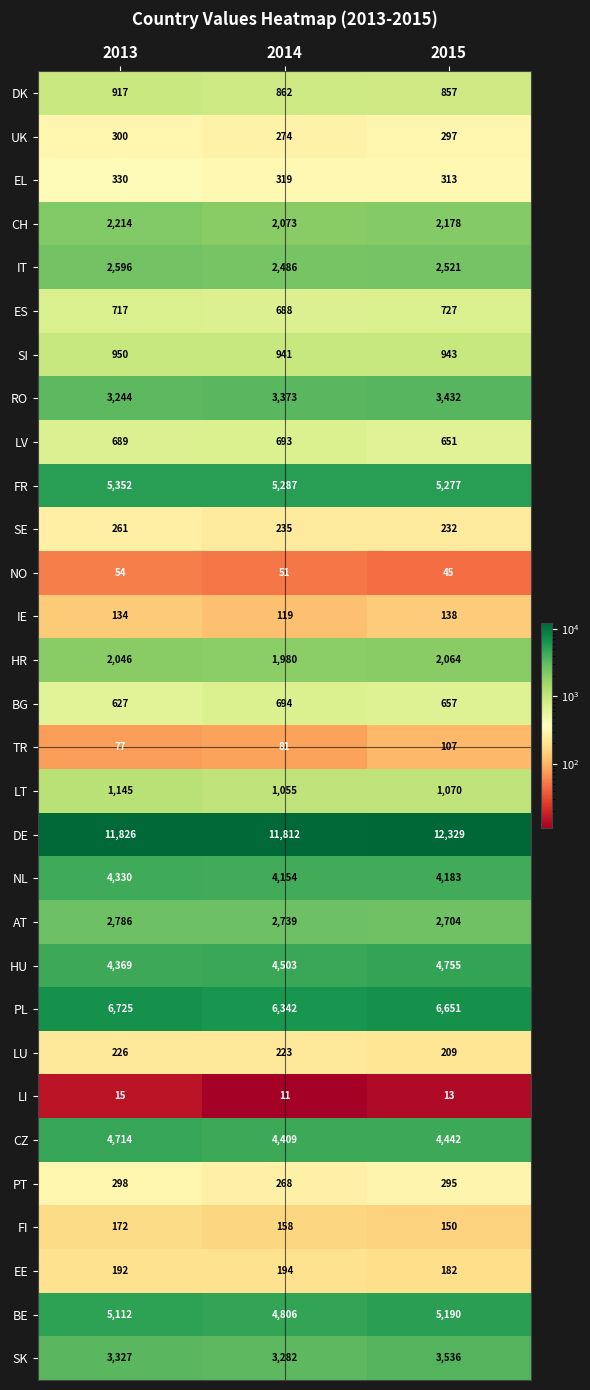

List the series in order of their peak value, highest first.

DE, PL, FR, BE, HU, CZ, NL, SK, RO, AT, IT, CH, HR, LT, SI, DK, ES, BG, LV, EL, UK, PT, SE, LU, EE, FI, IE, TR, NO, LI